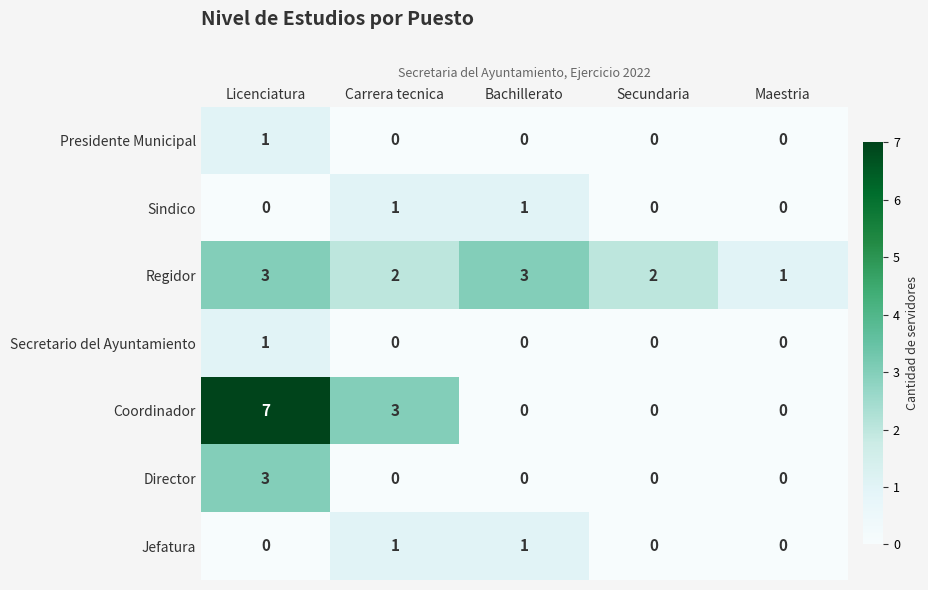

What is the total value across all series at Maestria?

1